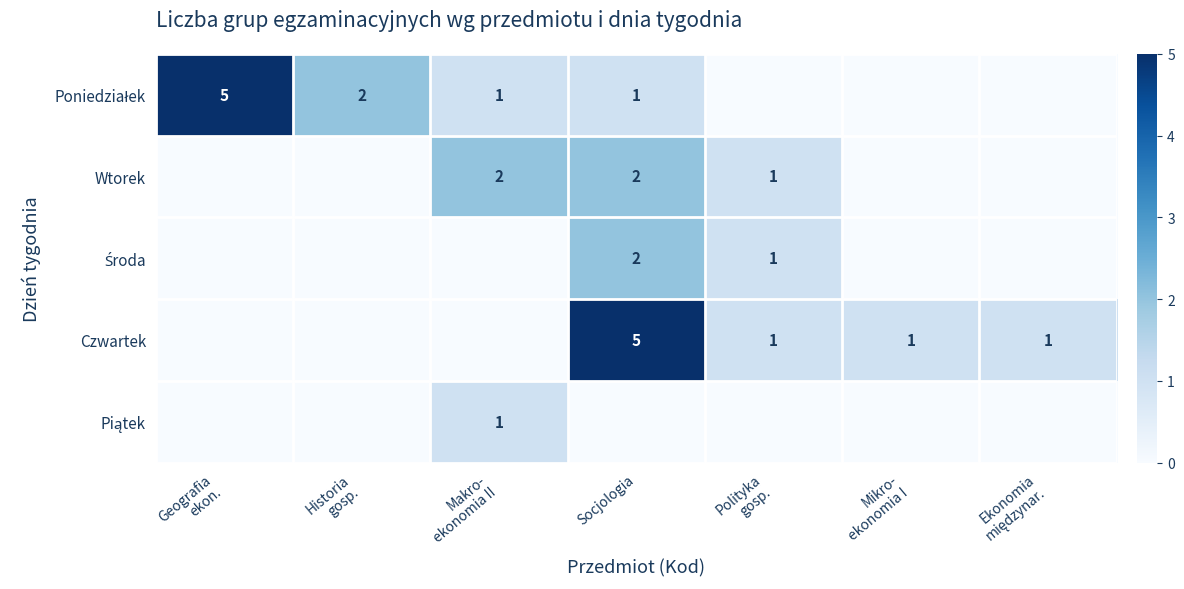

Is it true that Czwartek equals 8 at Socjologia?

False